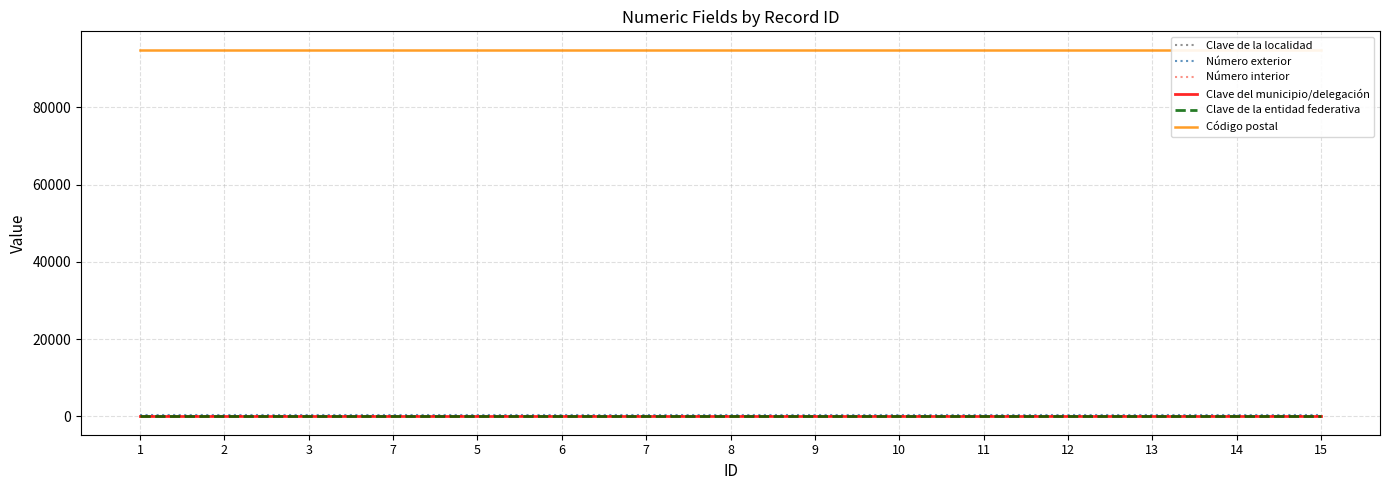

What is the label of the 9th point from the right?

7